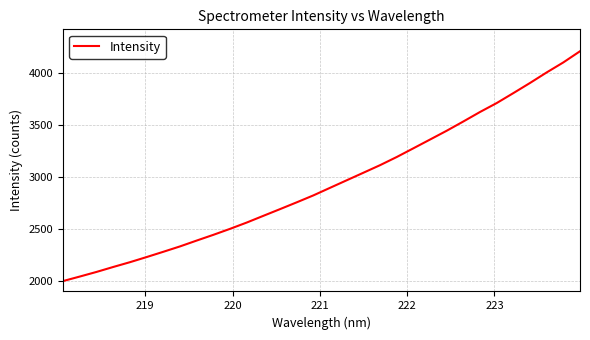

Reading right to left, list all the values displayed in this chart.

4209.9	4102.7	4006.5	3905.4	3808.0	3712.3	3626.7	3535.6	3446.5	3362.0	3277.8	3194.1	3115.7	3042.9	2970.5	2898.2	2825.4	2758.6	2693.4	2629.0	2564.3	2503.8	2446.3	2391.3	2335.1	2283.4	2232.8	2183.5	2137.6	2090.1	2045.7	2002.5